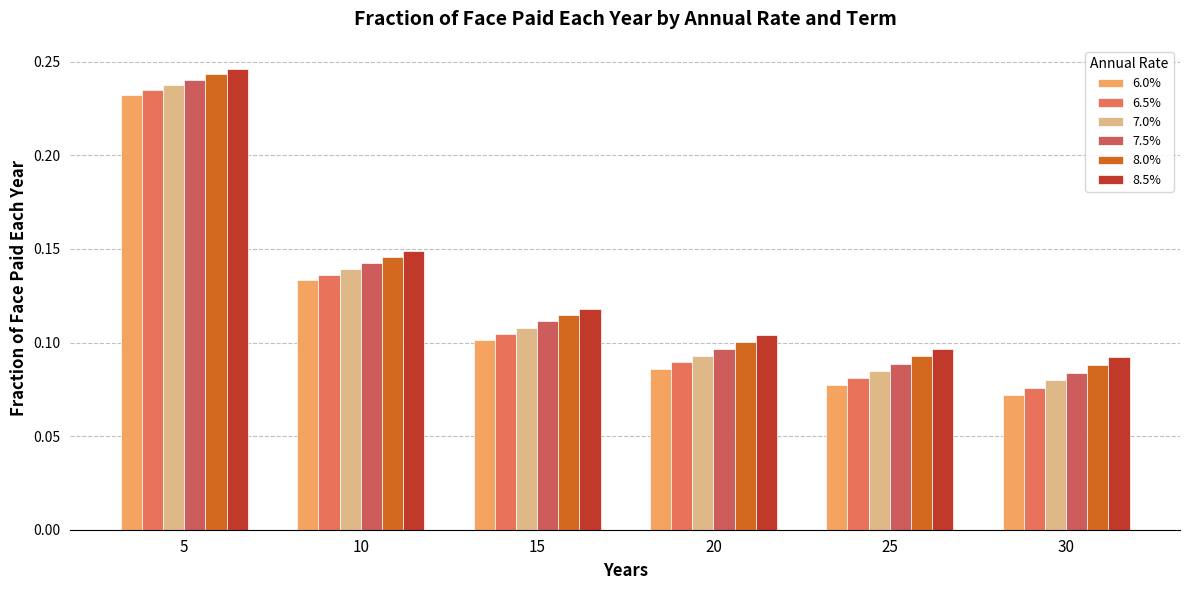

What is the value of the 6.5% bar at the 5th from the left?

0.1